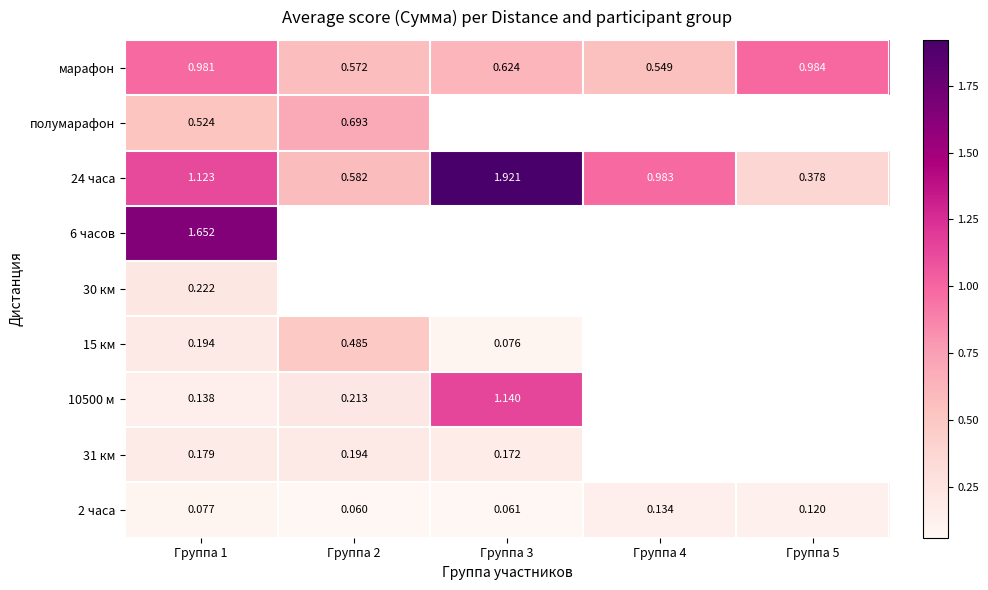

What is the sum of the 24 часа values at Группа 5 and Группа 1?

1.5